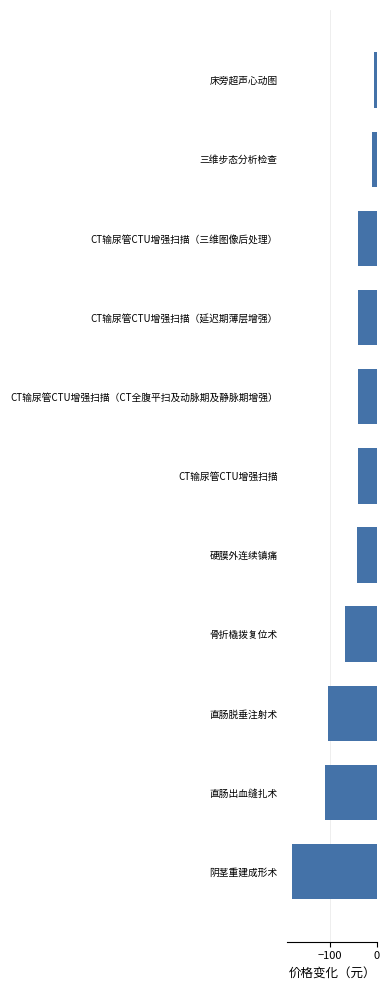

Is it true that the value at 骨折橇拨复位术 is -67?

True